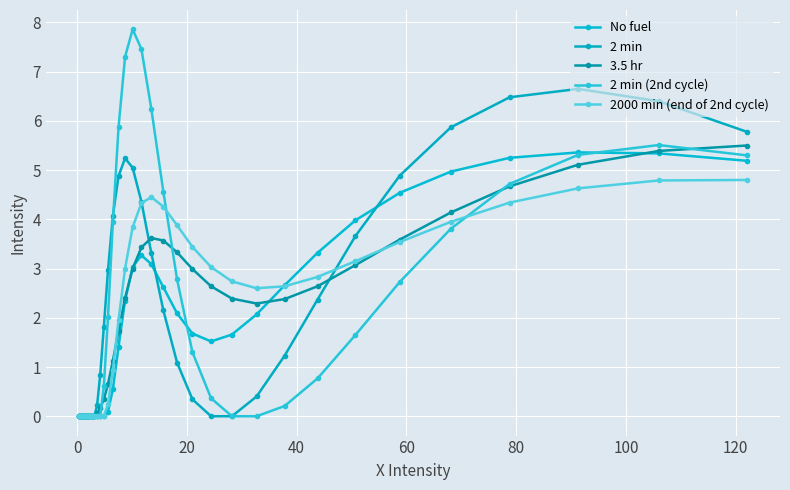

Count the number of categories in the chart.

40